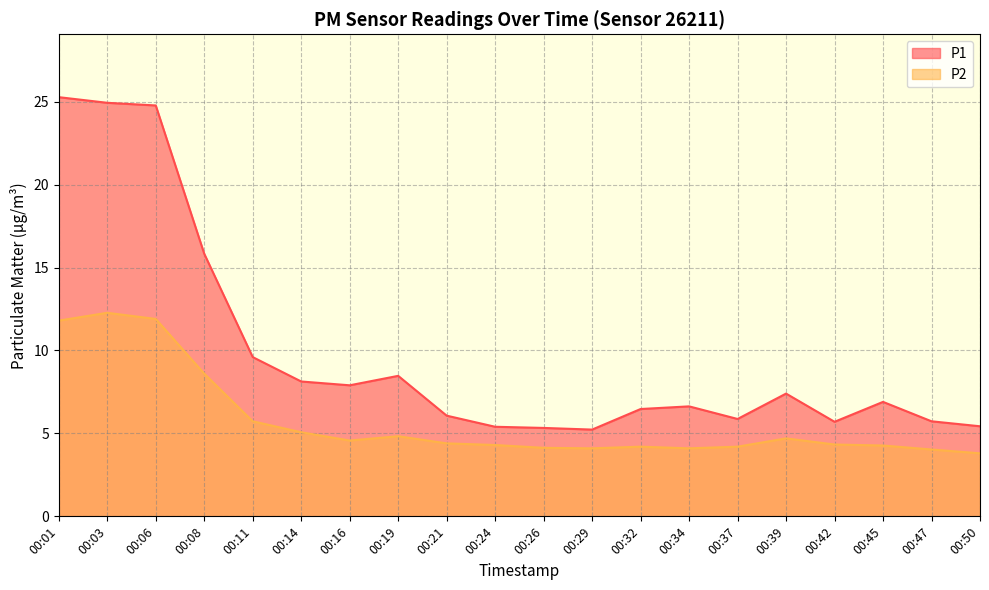

What is the difference between the P1 values at 00:14 and 00:45?

1.2